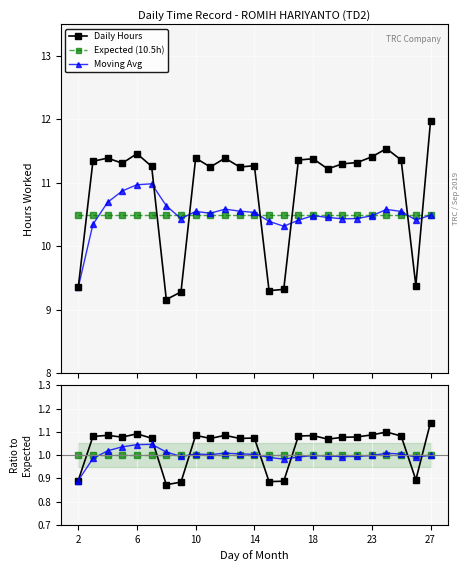

What value does the Expected series have at 23?

1.0